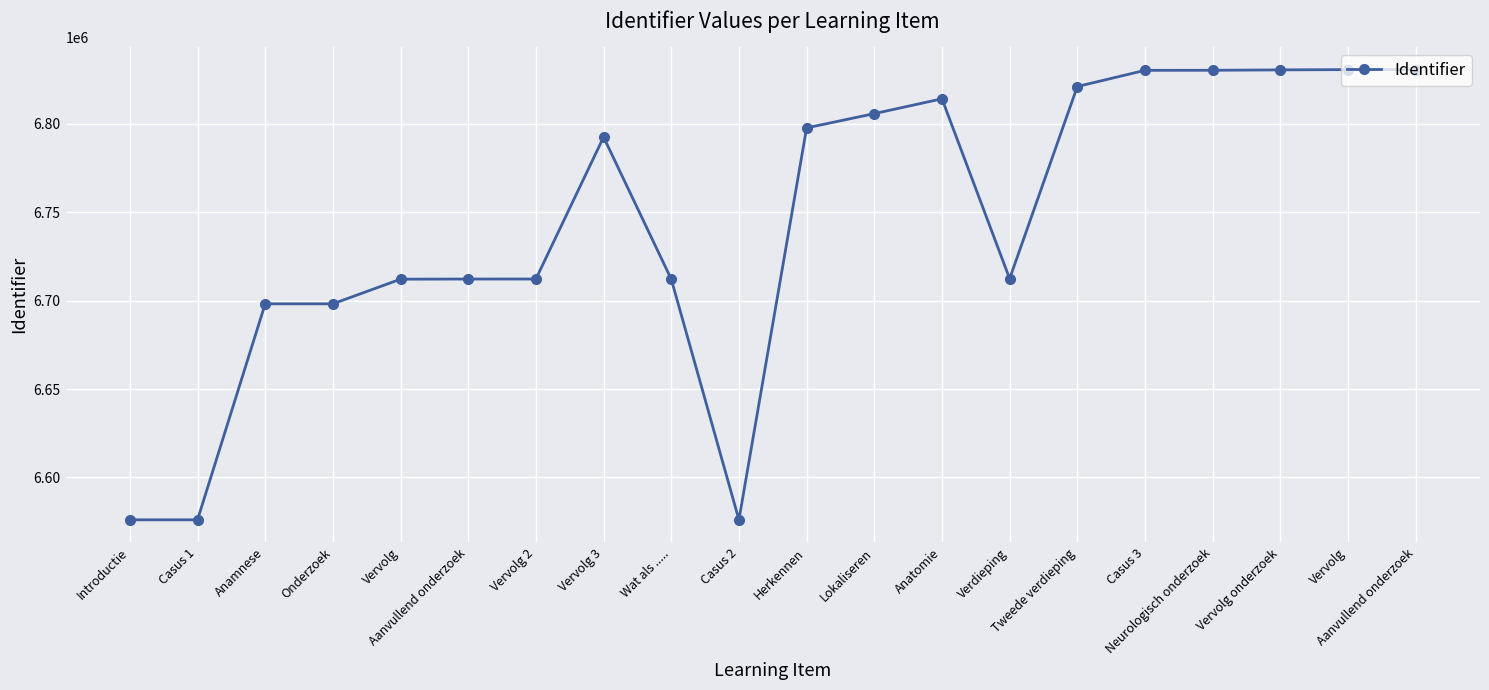

Does the chart have visible grid lines?

Yes